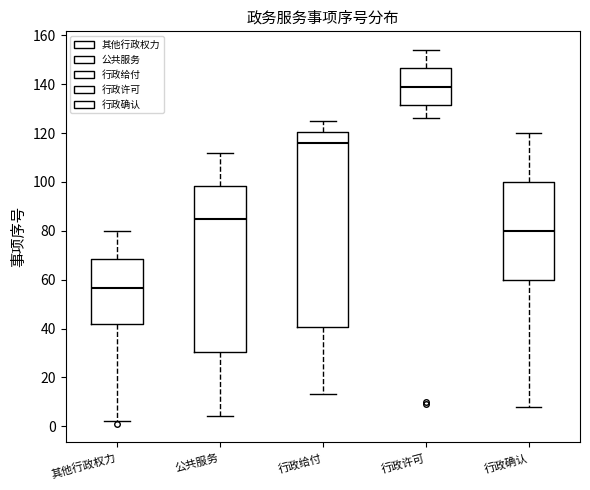

Which box has the highest median line?

行政许可